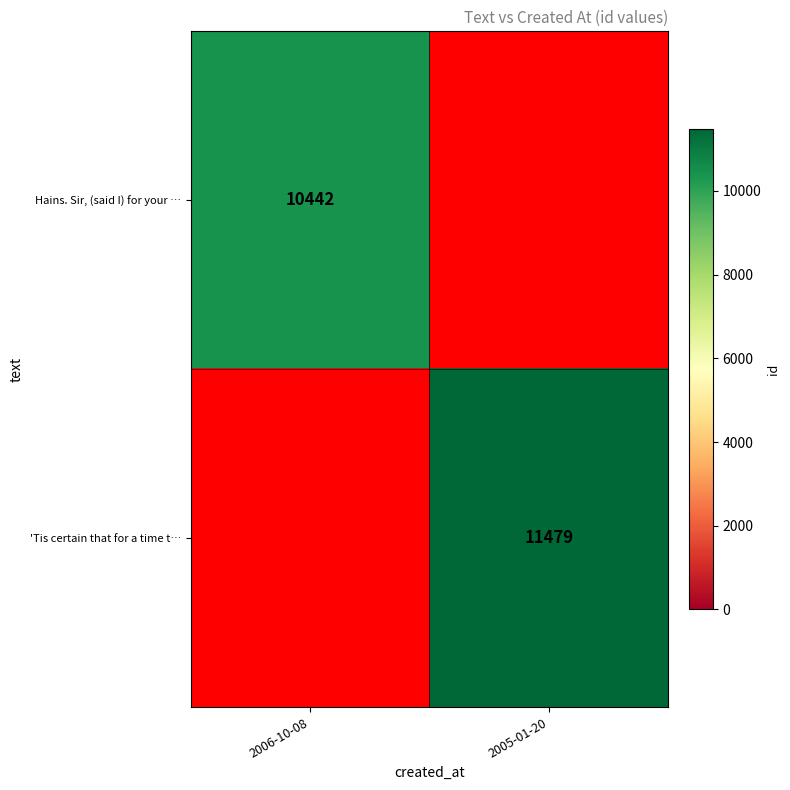

Is it true that Hains. Sir, (said I) for your … equals 13617 at 2006-10-08?

False